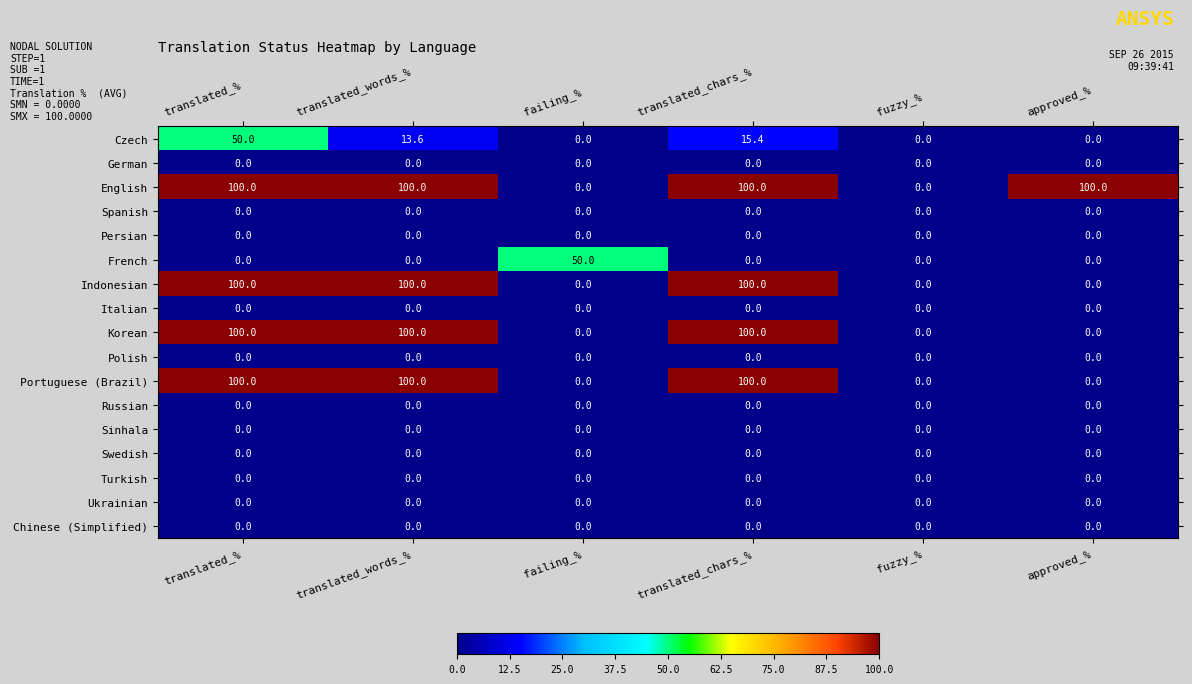

How many categories are shown in the chart?

6